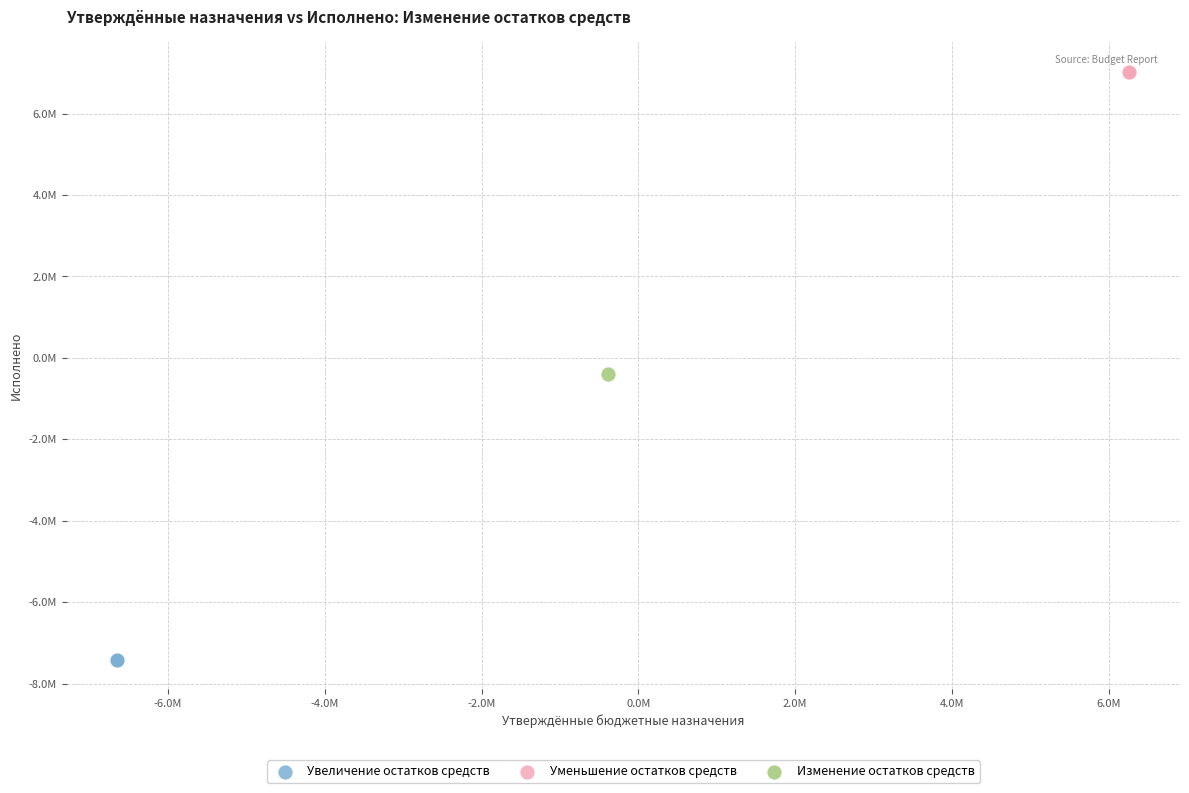

Which series contains the lowest Y value?

Увеличение остатков средств